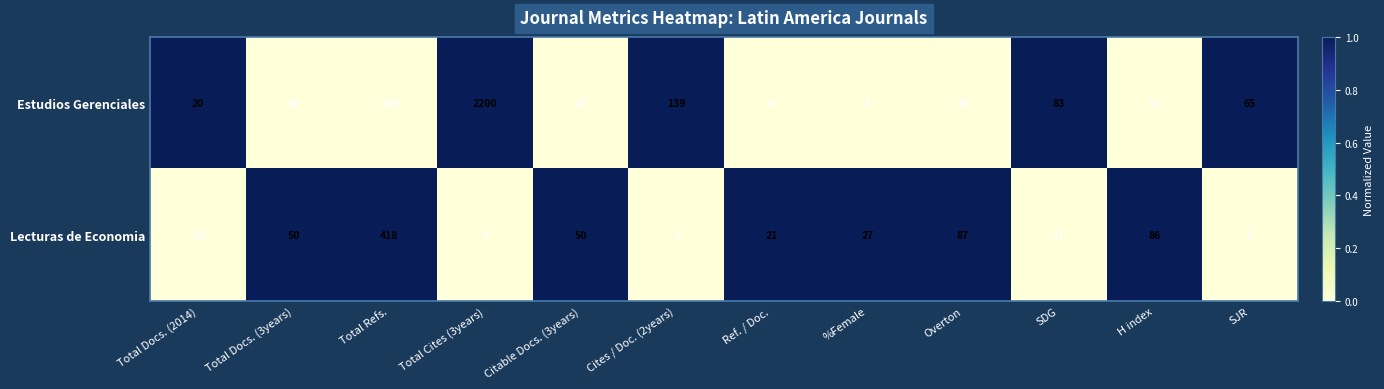

At how many categories does at least one series exceed 0?

12